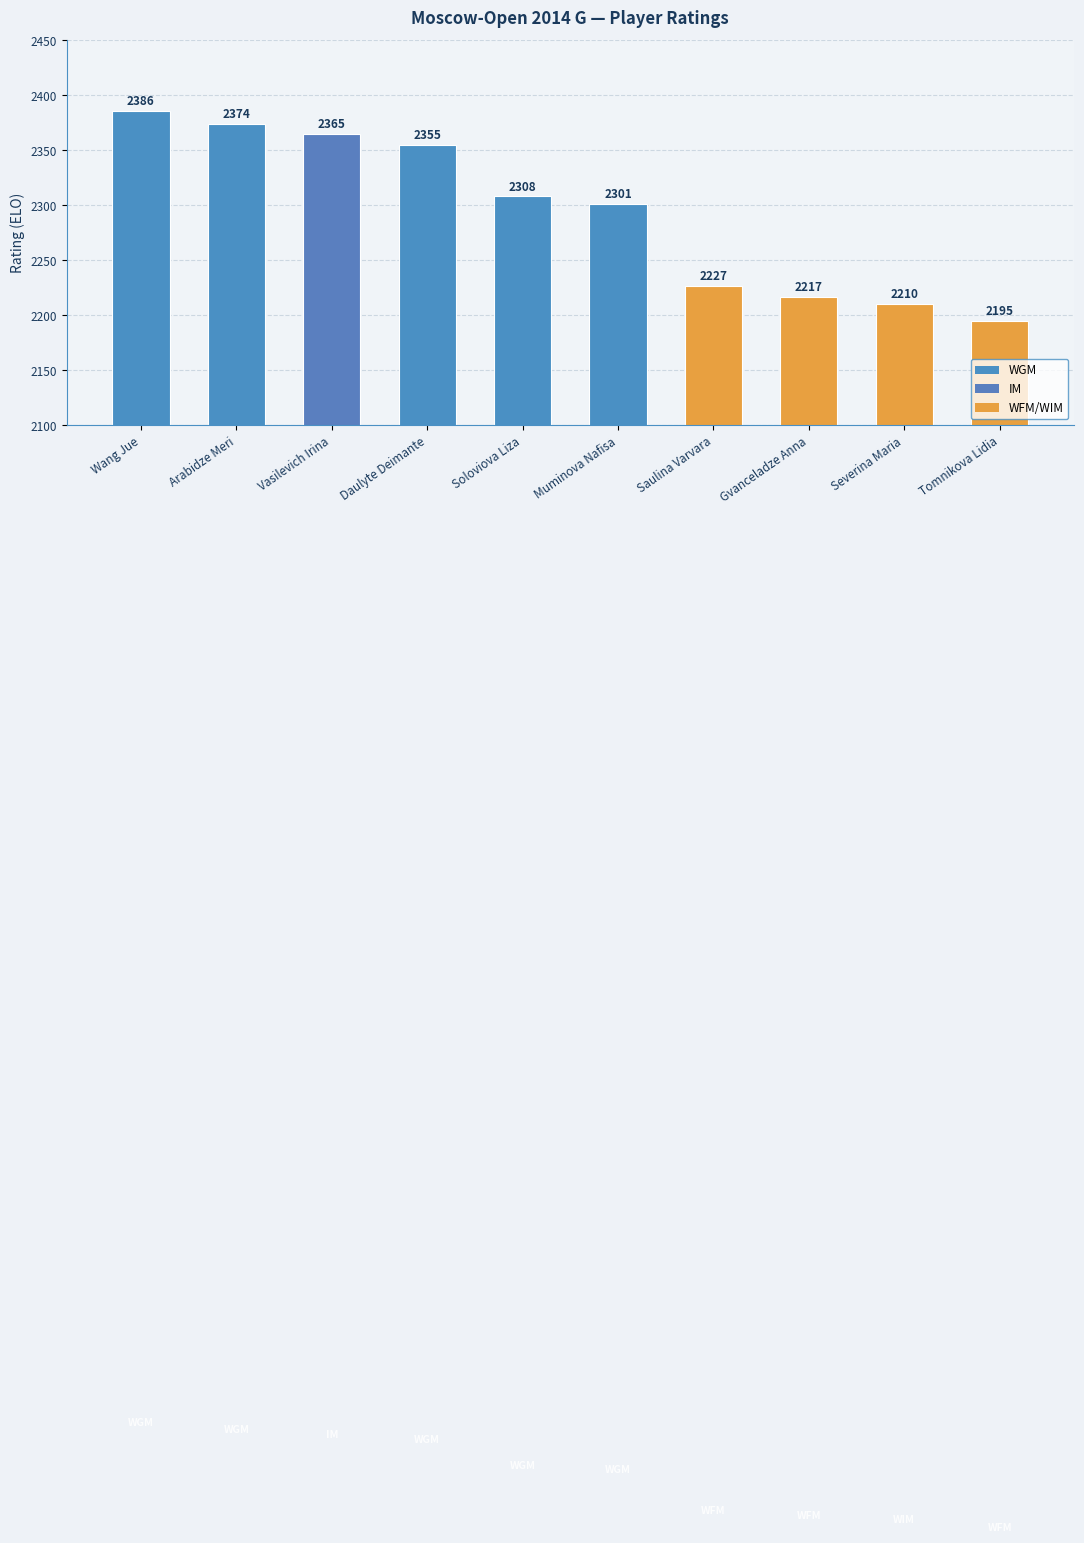

What is the difference between the second highest and second lowest values?

164